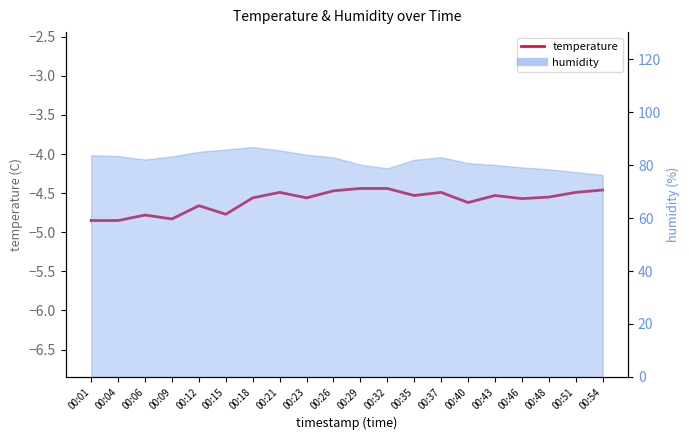

What is the difference between the second highest and second lowest values?

0.4